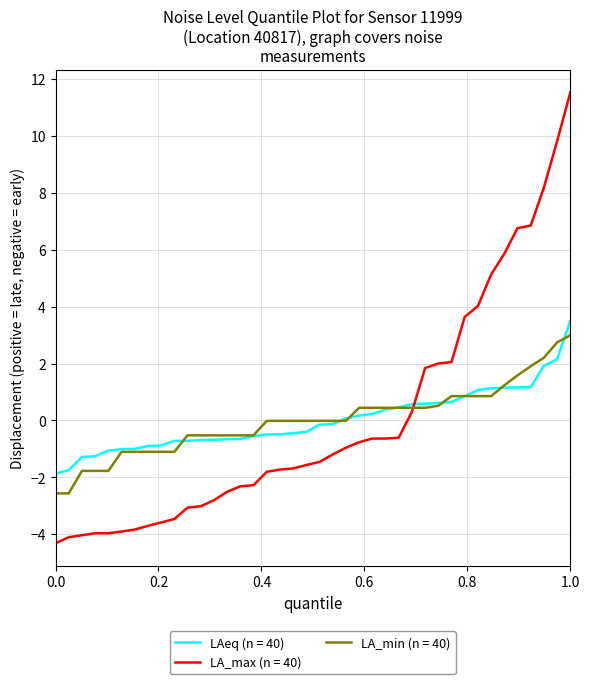

What is the lowest value of the LA_max (n = 40) series?

-4.3